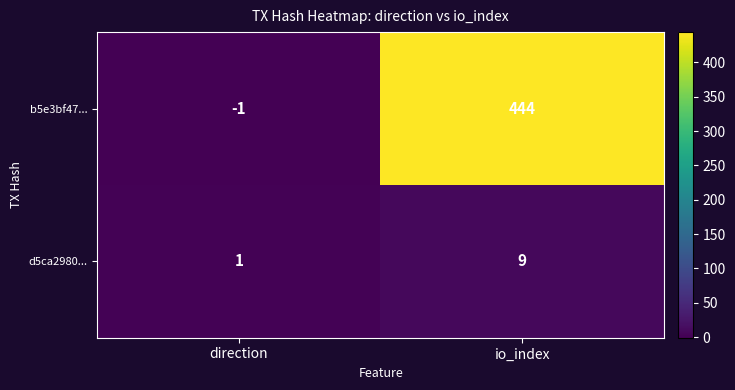

Is it true that b5e3bf47... equals 294 at io_index?

False